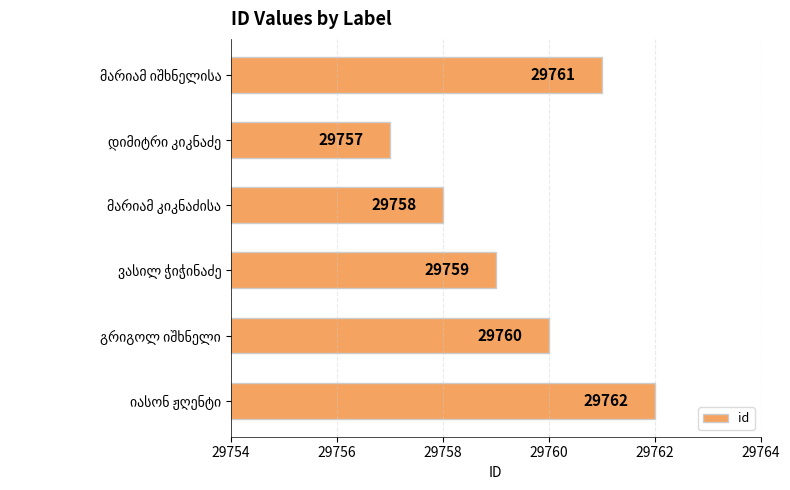

Are the bars grouped side by side (vs. stacked)?

No